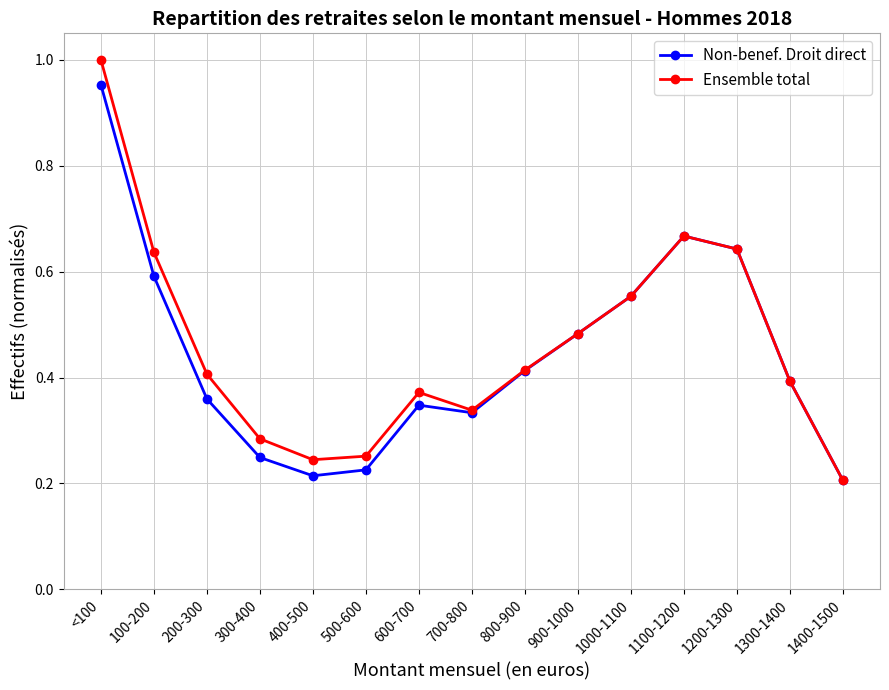

At which category is the sum across all series the highest?

<100